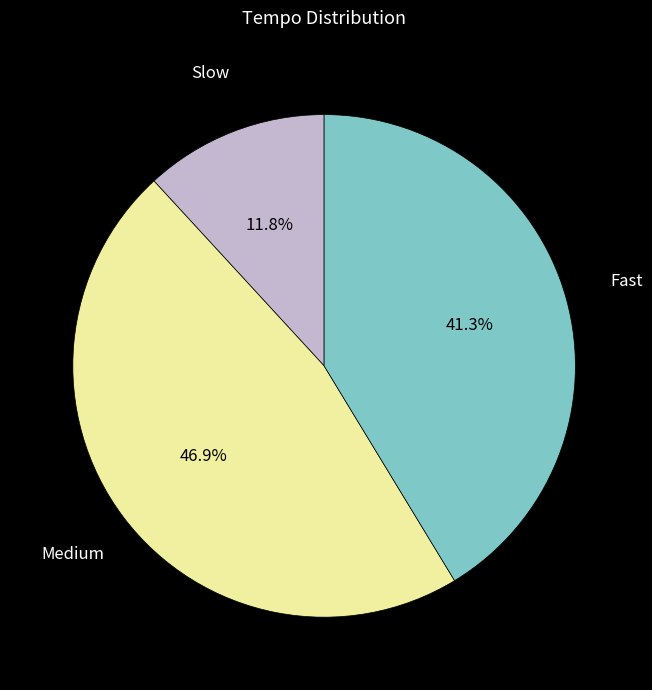

What is the largest slice in the pie chart?

Medium